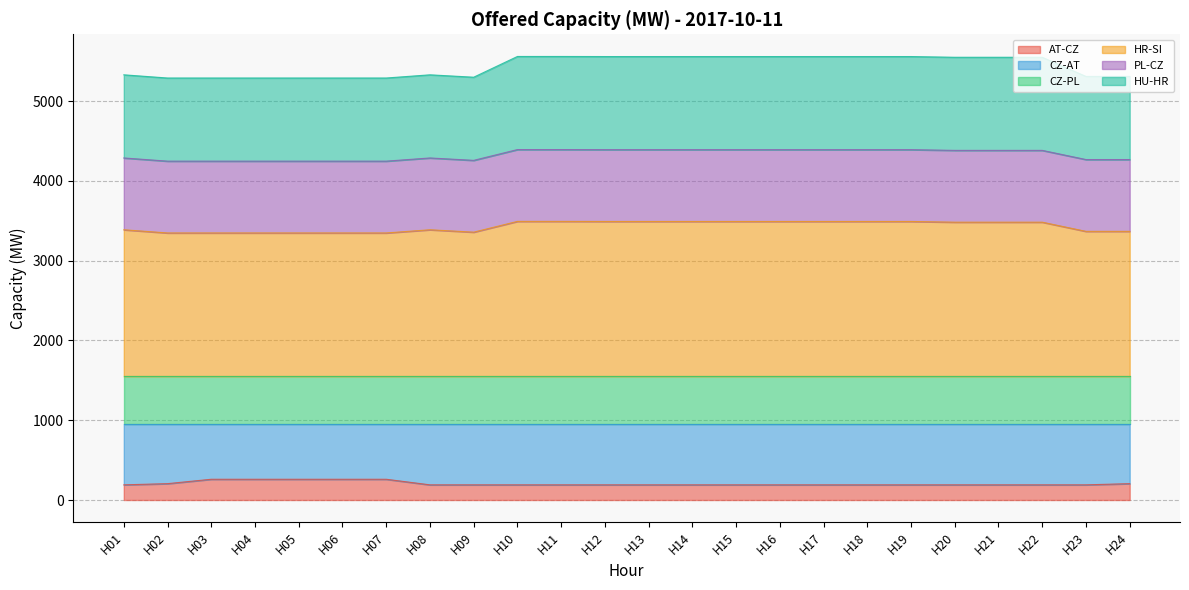

True or false: AT-CZ and HU-HR cross at least once.

False